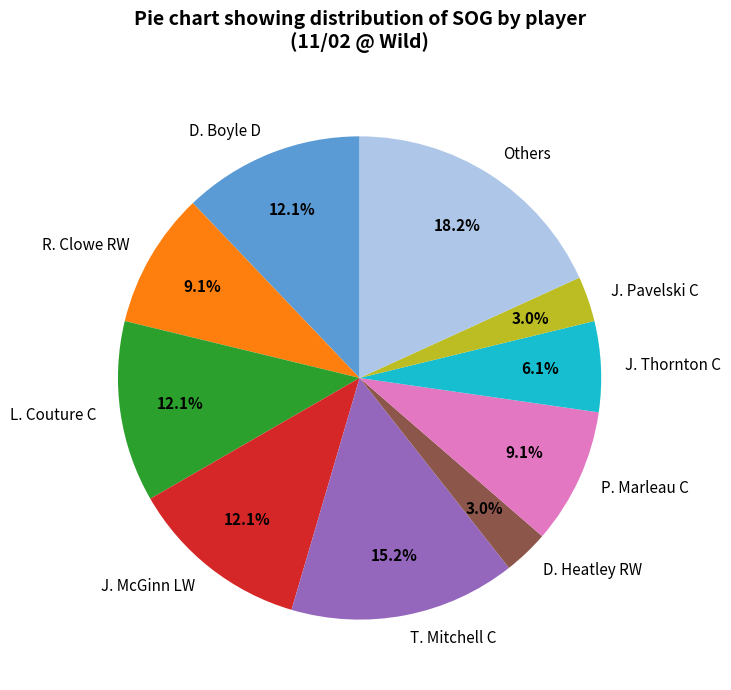

How many slices are in this pie chart?

10